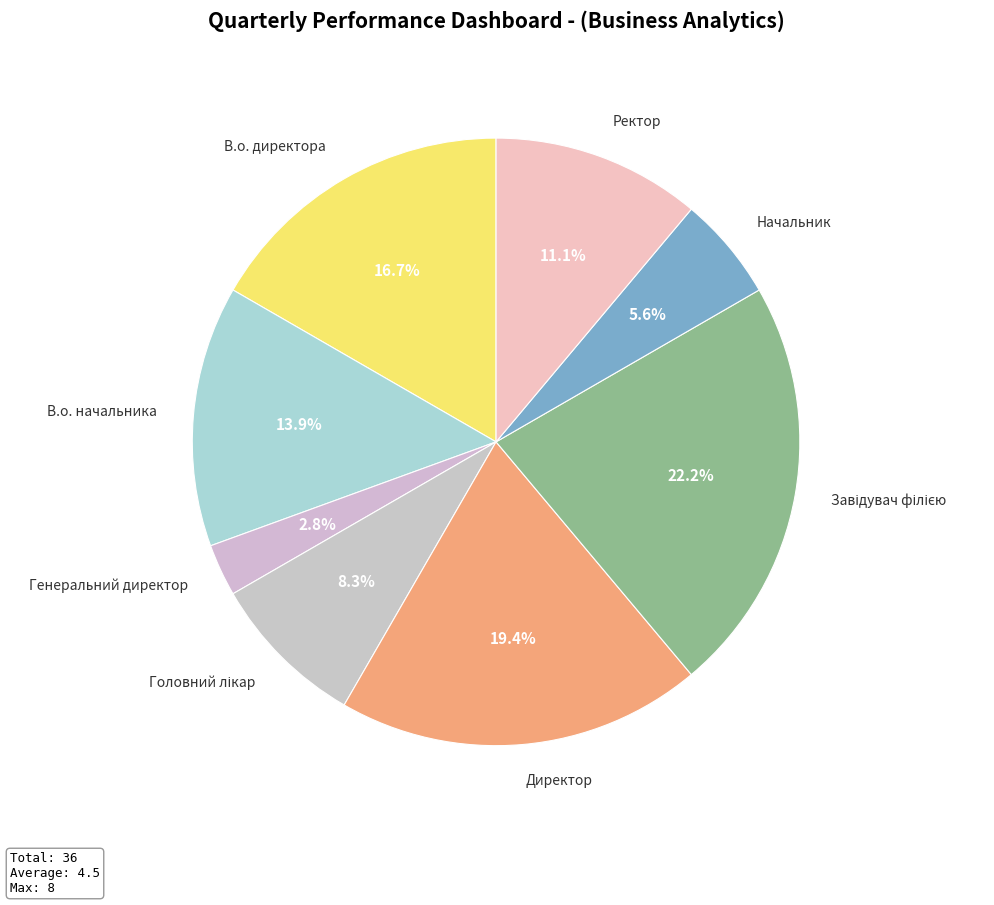

Which category has the smallest portion of the pie?

Генеральний директор